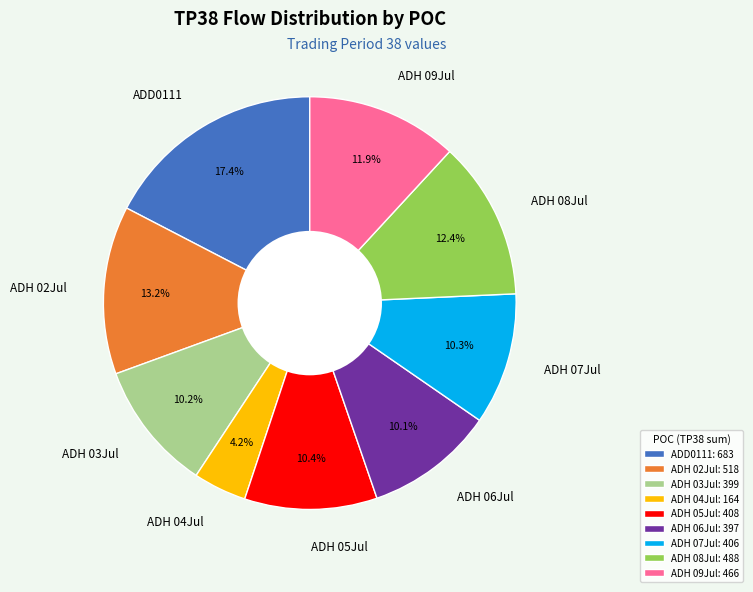

Between ADH 04Jul and ADH 09Jul, which is larger?

ADH 09Jul